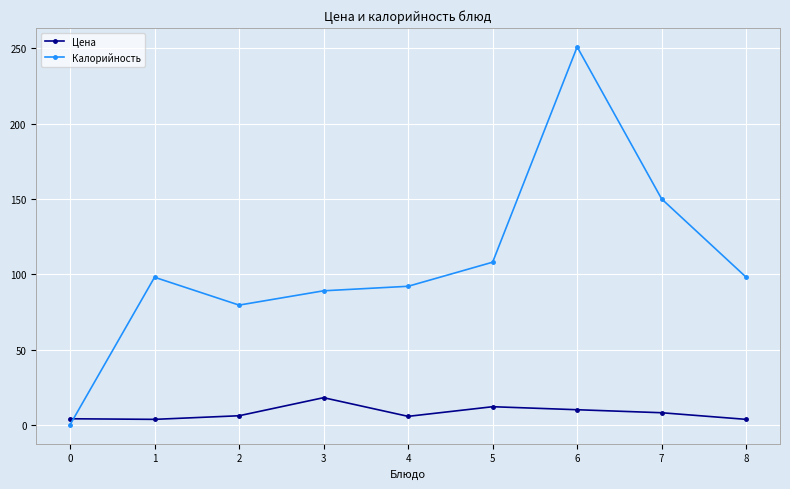

What is the sum of the Цена values at 2 and 4?

11.6